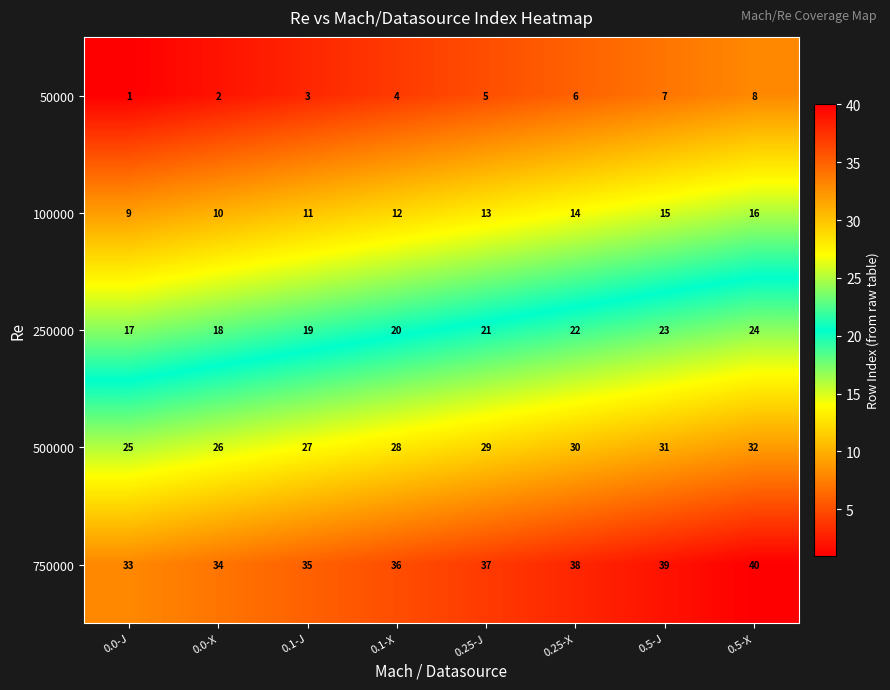

What is the spread (max minus min) of values at 0.25-J?

32